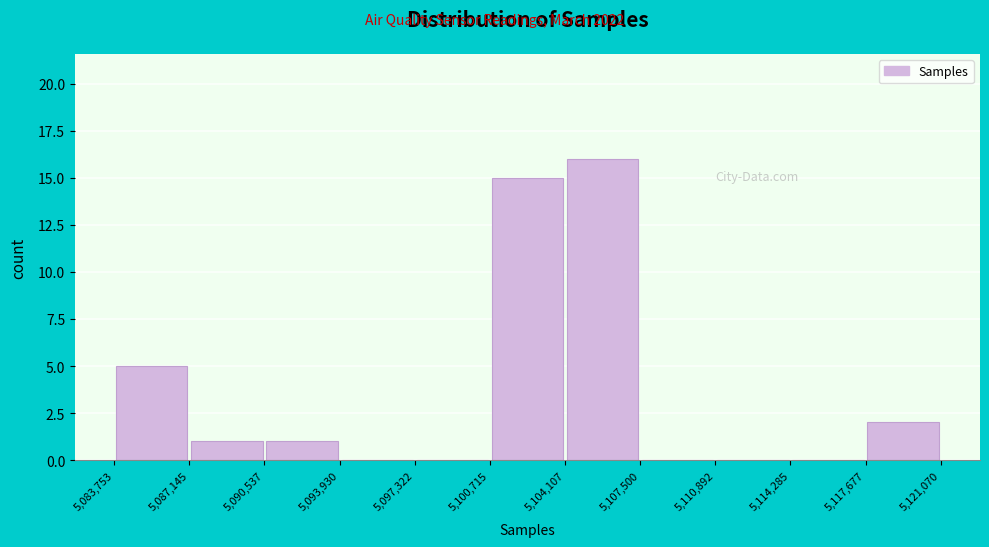

How tall is the bar that spans 5,090,537 to 5,093,930 on the x-axis? The values are not printed on the chart, so give them approximately, as read against the axis.

1